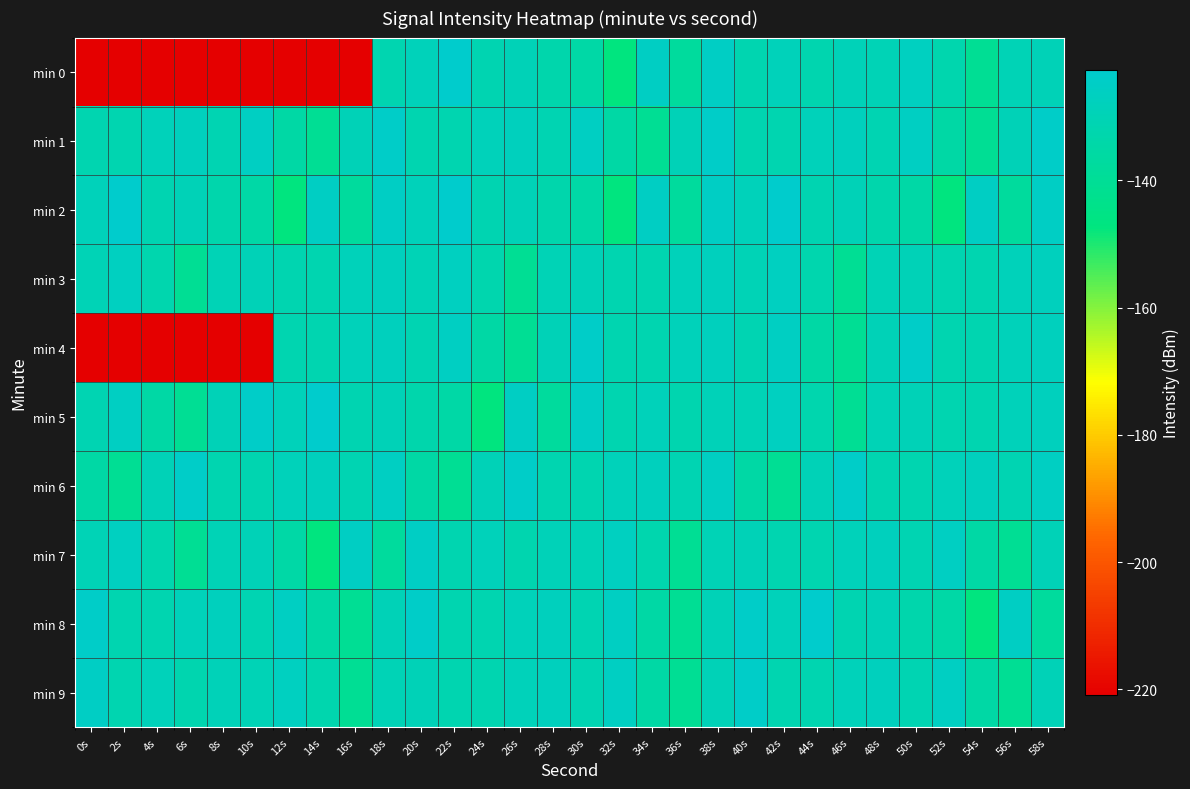

Reading left to right, transcribe all the data shown in this chart.

min 0: 0s=-220.9	2s=-220.9	4s=-220.9	6s=-220.9	8s=-220.9	10s=-220.9	12s=-220.9	14s=-220.9	16s=-220.9	18s=-131.7	20s=-128.5	22s=-122.6	24s=-131.1	26s=-129.3	28s=-132.7	30s=-134.6	32s=-147.4	34s=-125.7	36s=-137.8	38s=-124.9	40s=-131.8	42s=-128.6	44s=-131.9	46s=-129.1	48s=-129.8	50s=-126.7	52s=-132.4	54s=-140.4	56s=-129.8	58s=-129.3
min 1: 0s=-131.5	2s=-131.7	4s=-128.7	6s=-127.5	8s=-131.1	10s=-125.9	12s=-134.9	14s=-140.3	16s=-129.3	18s=-124.0	20s=-131.5	22s=-131.7	24s=-128.7	26s=-127.5	28s=-131.1	30s=-125.9	32s=-134.9	34s=-140.3	36s=-129.3	38s=-124.0	40s=-131.5	42s=-131.7	44s=-128.7	46s=-127.5	48s=-131.1	50s=-125.9	52s=-134.9	54s=-140.3	56s=-129.3	58s=-124.0
min 2: 0s=-128.5	2s=-122.6	4s=-131.1	6s=-129.3	8s=-132.7	10s=-134.6	12s=-147.4	14s=-125.7	16s=-137.8	18s=-124.9	20s=-128.5	22s=-122.6	24s=-131.1	26s=-129.3	28s=-132.7	30s=-134.6	32s=-147.4	34s=-125.7	36s=-137.8	38s=-124.9	40s=-128.5	42s=-122.6	44s=-131.1	46s=-129.3	48s=-132.7	50s=-134.6	52s=-147.4	54s=-125.7	56s=-137.8	58s=-124.9
min 3: 0s=-129.8	2s=-126.7	4s=-132.4	6s=-140.4	8s=-129.8	10s=-129.3	12s=-131.5	14s=-131.7	16s=-128.7	18s=-127.5	20s=-129.8	22s=-126.7	24s=-132.4	26s=-140.4	28s=-129.8	30s=-129.3	32s=-131.5	34s=-131.7	36s=-128.7	38s=-127.5	40s=-129.8	42s=-126.7	44s=-132.4	46s=-140.4	48s=-129.8	50s=-129.3	52s=-131.5	54s=-131.7	56s=-128.7	58s=-127.5
min 4: 0s=-220.9	2s=-220.9	4s=-220.9	6s=-220.9	8s=-220.9	10s=-220.9	12s=-131.5	14s=-131.7	16s=-128.7	18s=-127.5	20s=-131.1	22s=-125.9	24s=-134.9	26s=-140.3	28s=-129.3	30s=-124.0	32s=-131.5	34s=-131.7	36s=-128.7	38s=-127.5	40s=-131.1	42s=-125.9	44s=-134.9	46s=-140.3	48s=-129.3	50s=-124.0	52s=-131.5	54s=-131.7	56s=-128.7	58s=-127.5
min 5: 0s=-131.1	2s=-125.9	4s=-134.9	6s=-140.3	8s=-129.3	10s=-124.0	12s=-128.5	14s=-122.6	16s=-131.1	18s=-129.3	20s=-132.7	22s=-134.6	24s=-147.4	26s=-125.7	28s=-137.8	30s=-124.9	32s=-131.8	34s=-128.6	36s=-131.9	38s=-129.1	40s=-129.8	42s=-126.7	44s=-132.4	46s=-140.4	48s=-129.8	50s=-129.3	52s=-131.5	54s=-131.7	56s=-128.7	58s=-127.5
min 6: 0s=-134.9	2s=-140.3	4s=-129.3	6s=-124.0	8s=-131.5	10s=-131.7	12s=-128.7	14s=-127.5	16s=-131.1	18s=-125.9	20s=-134.9	22s=-140.3	24s=-129.3	26s=-124.0	28s=-131.5	30s=-131.7	32s=-128.7	34s=-127.5	36s=-131.1	38s=-125.9	40s=-134.9	42s=-140.3	44s=-129.3	46s=-124.0	48s=-131.5	50s=-131.7	52s=-128.7	54s=-127.5	56s=-131.1	58s=-125.9
min 7: 0s=-129.8	2s=-126.7	4s=-132.4	6s=-140.4	8s=-129.8	10s=-129.3	12s=-134.6	14s=-147.4	16s=-125.7	18s=-137.8	20s=-124.9	22s=-131.8	24s=-128.6	26s=-131.9	28s=-129.1	30s=-129.8	32s=-126.7	34s=-132.4	36s=-140.4	38s=-129.8	40s=-129.3	42s=-131.5	44s=-131.7	46s=-128.7	48s=-127.5	50s=-131.1	52s=-125.9	54s=-134.9	56s=-140.3	58s=-129.3
min 8: 0s=-124.0	2s=-131.5	4s=-131.7	6s=-128.7	8s=-127.5	10s=-131.1	12s=-125.9	14s=-134.9	16s=-140.3	18s=-129.3	20s=-124.0	22s=-131.5	24s=-131.7	26s=-128.7	28s=-127.5	30s=-131.1	32s=-125.9	34s=-134.9	36s=-140.3	38s=-129.3	40s=-124.0	42s=-128.5	44s=-122.6	46s=-131.1	48s=-129.3	50s=-132.7	52s=-134.6	54s=-147.4	56s=-125.7	58s=-137.8
min 9: 0s=-124.9	2s=-131.8	4s=-128.6	6s=-131.9	8s=-129.1	10s=-129.8	12s=-126.7	14s=-132.4	16s=-140.4	18s=-129.8	20s=-129.3	22s=-131.5	24s=-131.7	26s=-128.7	28s=-127.5	30s=-131.1	32s=-125.9	34s=-134.9	36s=-140.3	38s=-129.3	40s=-124.0	42s=-131.5	44s=-131.7	46s=-128.7	48s=-127.5	50s=-131.1	52s=-125.9	54s=-134.9	56s=-140.3	58s=-129.3